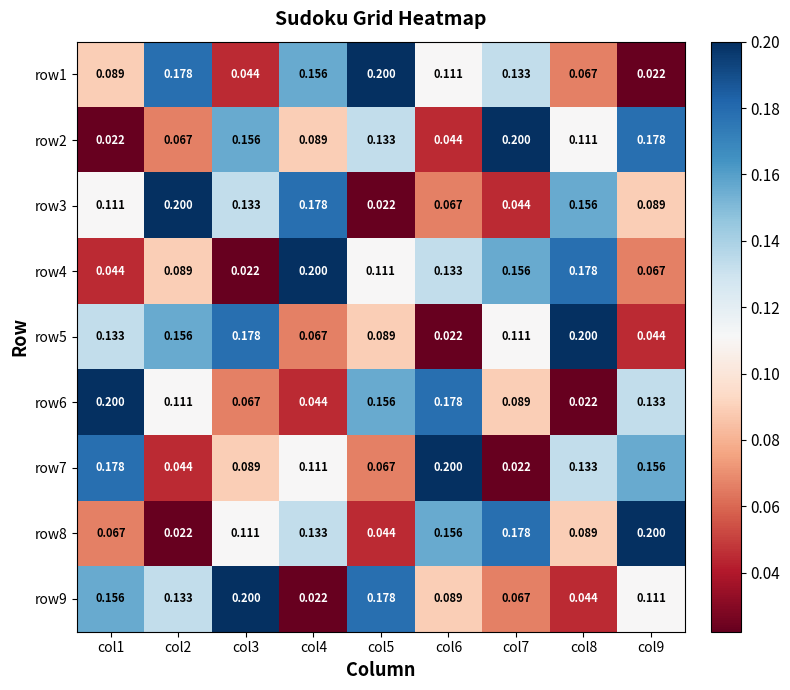

Is the value of row4 at col4 greater than the value of row7 at col7?

Yes